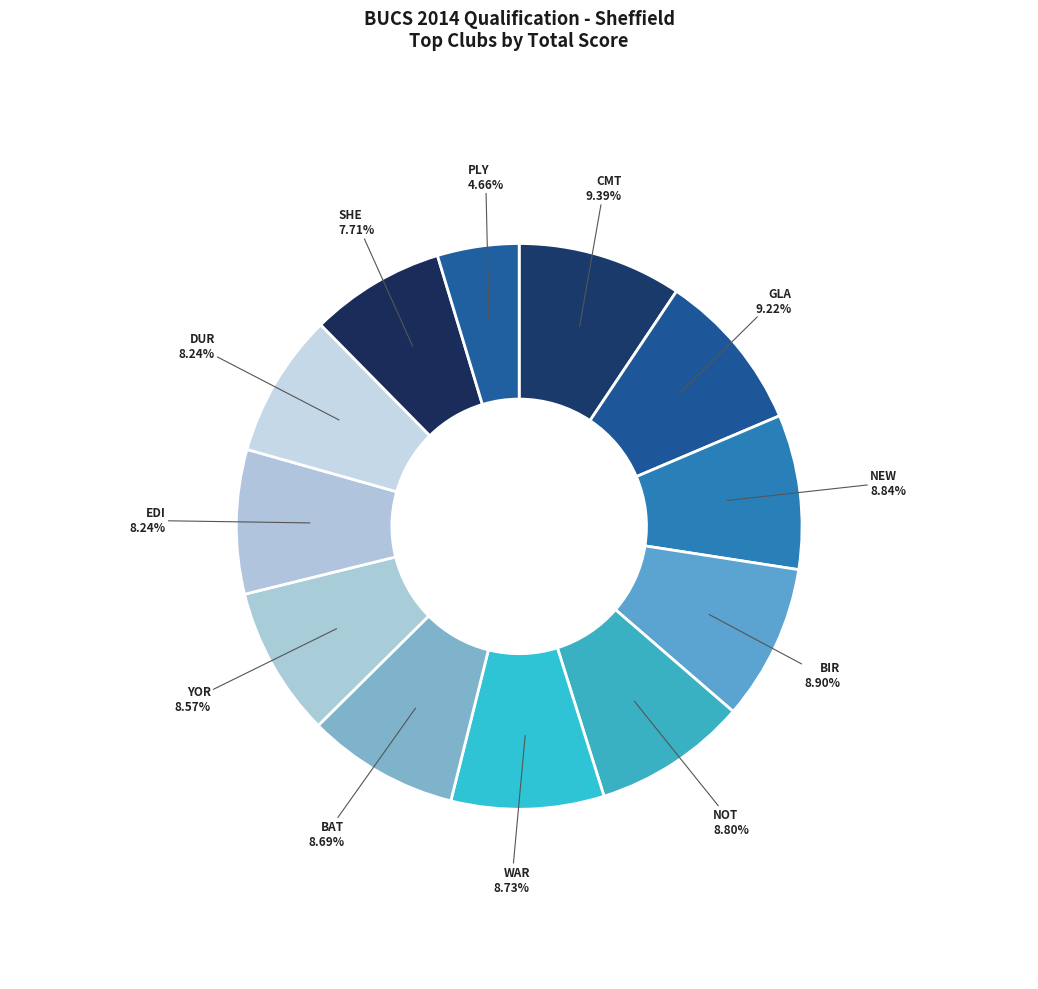

Combined, what portion of the pie is PLY and NEW?

13.5%